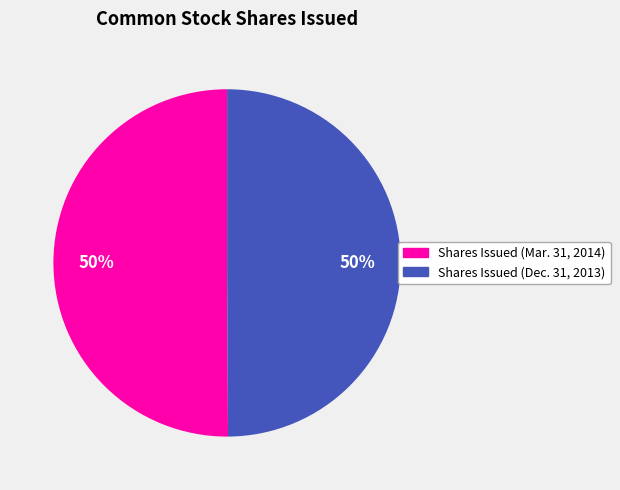

Is it true that Shares Issued (Mar. 31, 2014) is 43% of the pie?

False